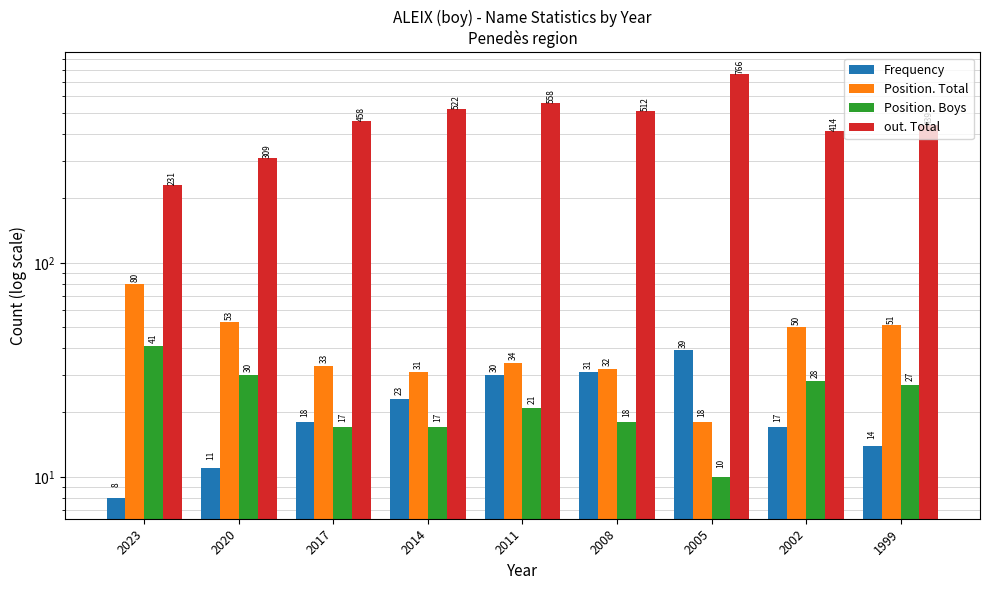

Is the value of out. Total at 2005 greater than the value of Position. Boys at 2020?

Yes